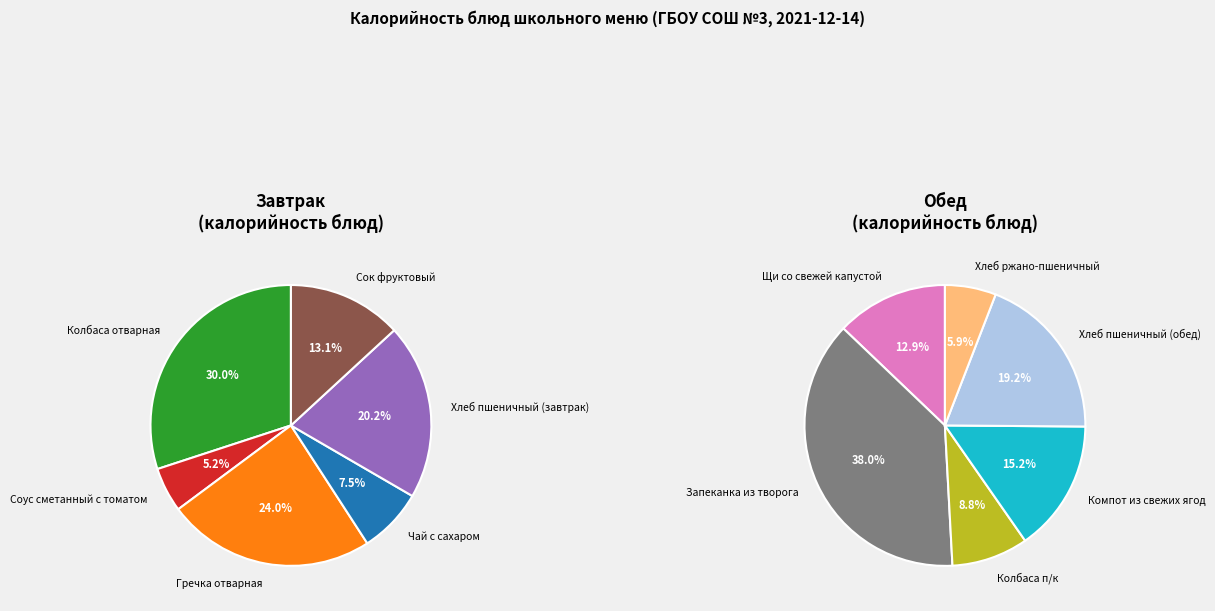

Count the number of slices in the pie.

12